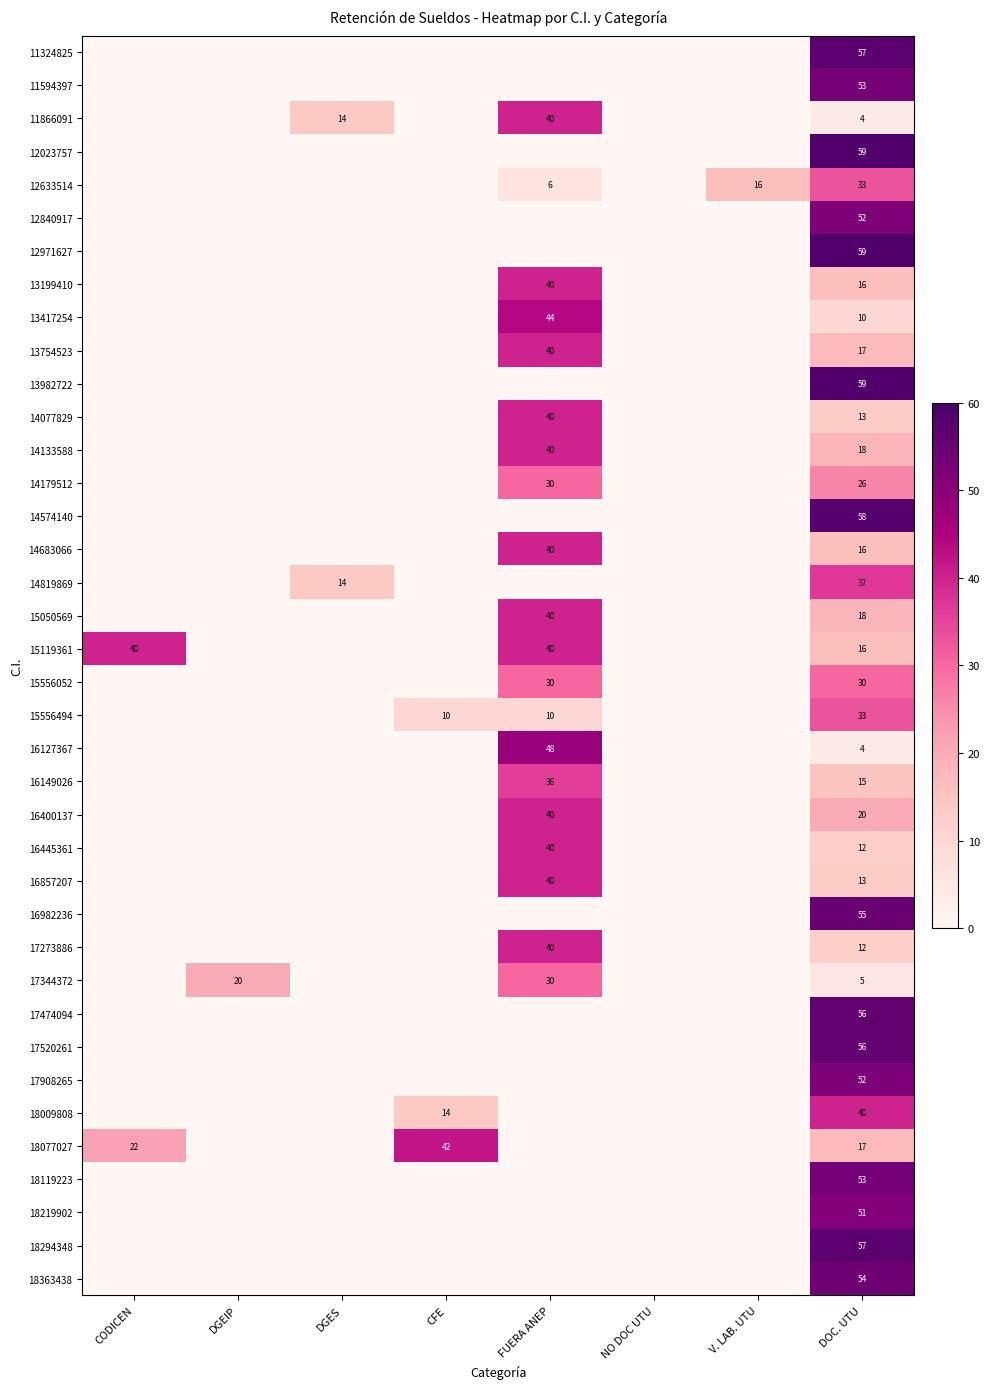

Is it true that 14574140 equals 25 at DOC. UTU?

False